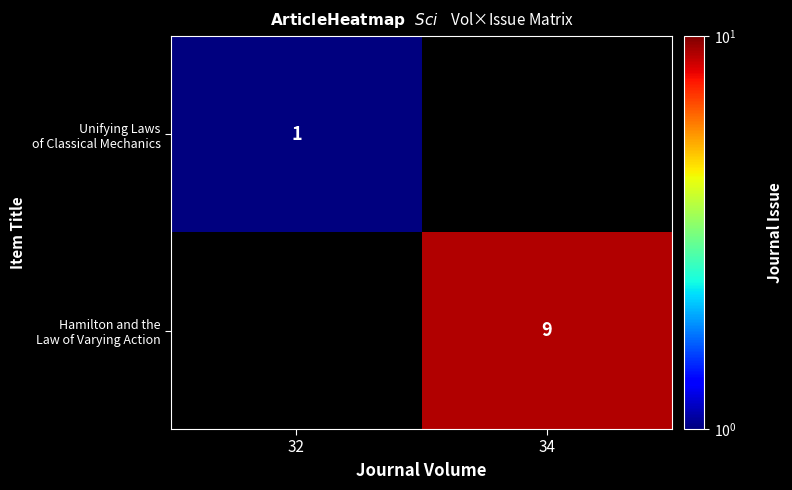

Is the value of Hamilton and the Law of Varying Action at 32 greater than the value of Unifying Laws of Classical Mechanics at 34?

No